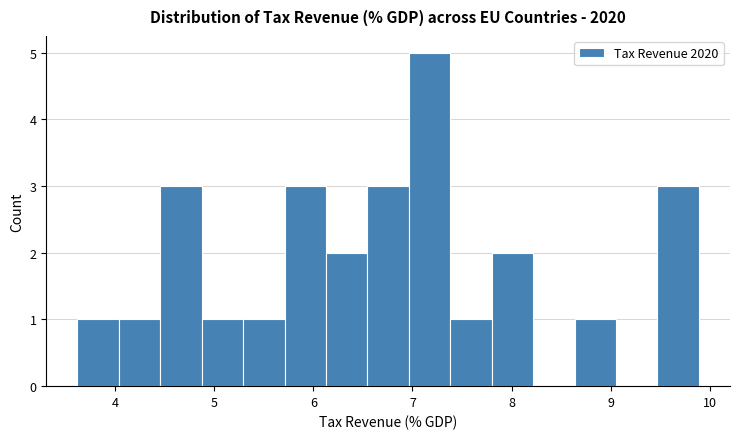

How tall is the bar that spans 9.5 to 9.9 on the x-axis? Neither the bar edges nor the heights are printed on the chart, so give them approximately, as read against the axes.

3